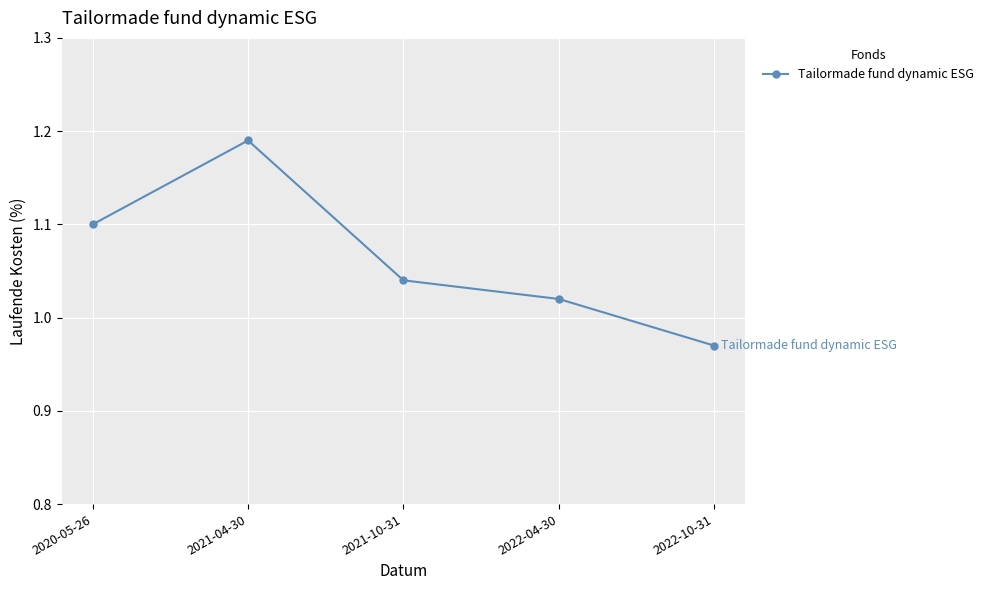

What is the sum of all values?

5.3